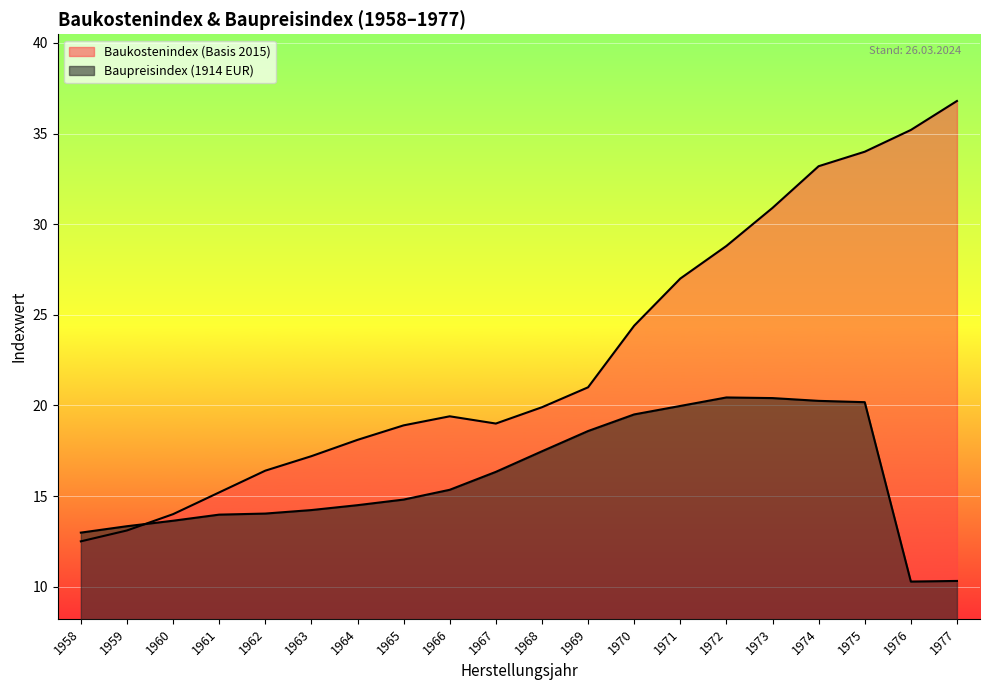

How many values in the Baupreisindex (1914 EUR) series are below 15?

10